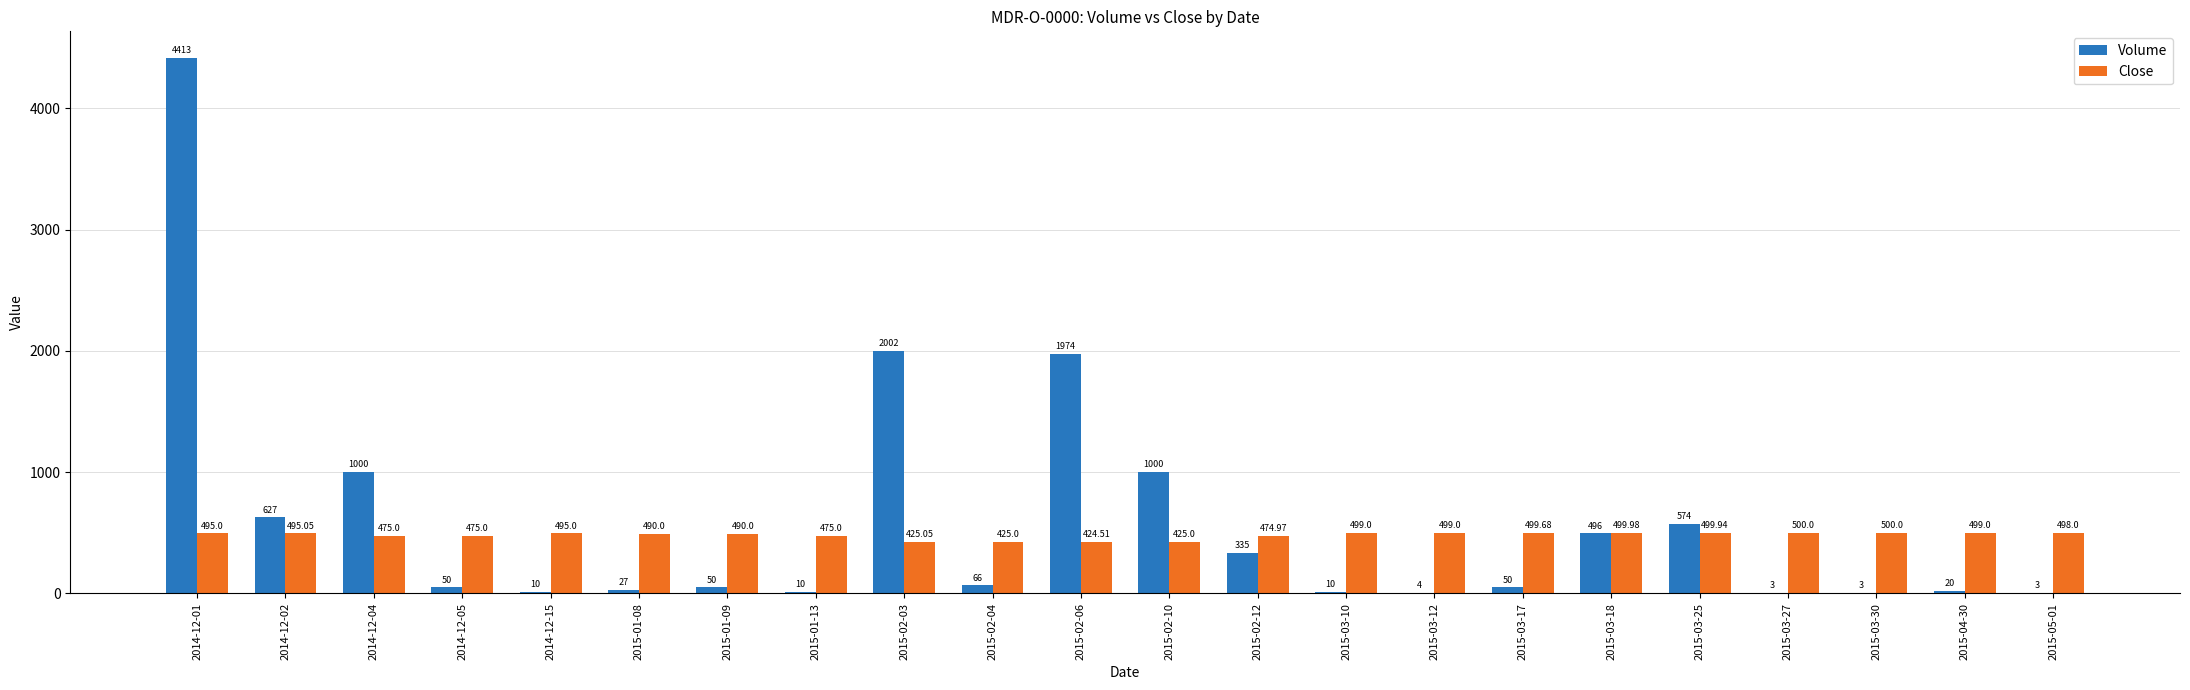

Between 2014-12-04 and 2015-03-27, which series saw the biggest shift?

Volume